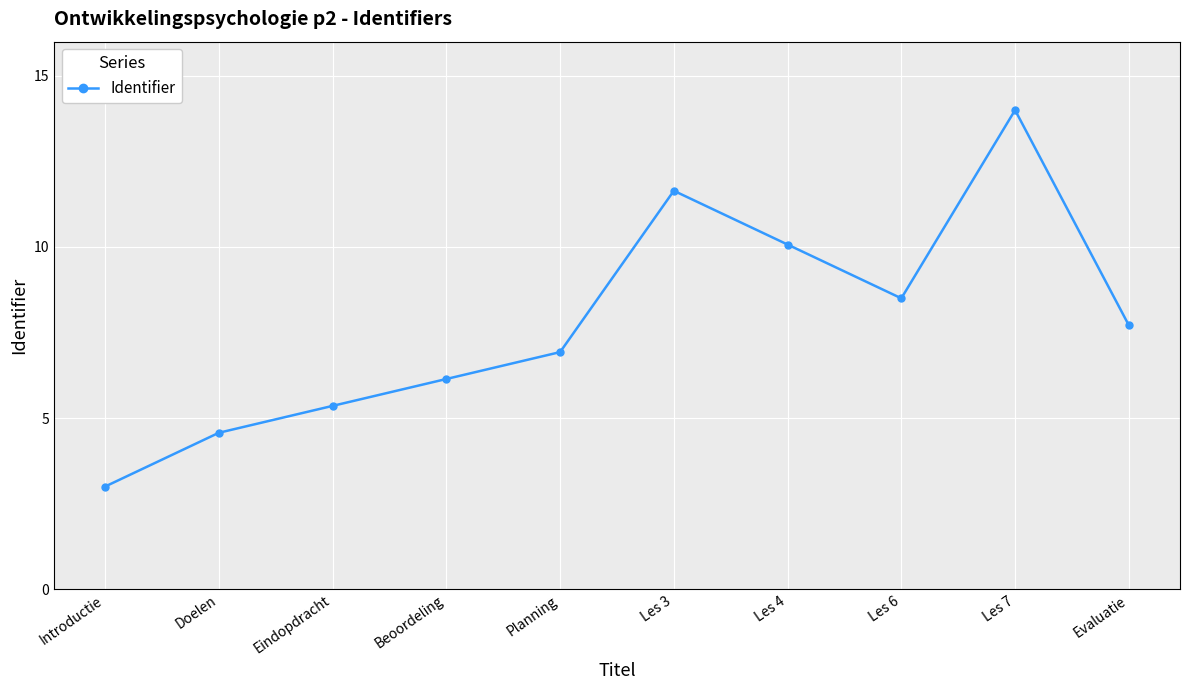

What is the average value?

7.8